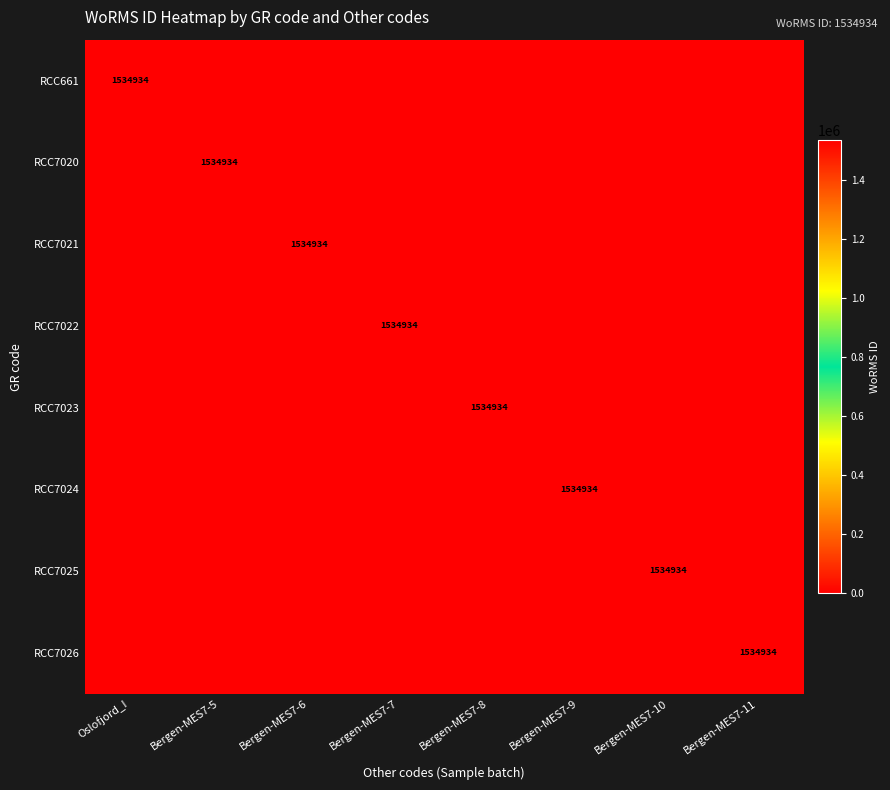

Is it true that RCC7026 equals 566038 at Bergen-MES7-11?

False